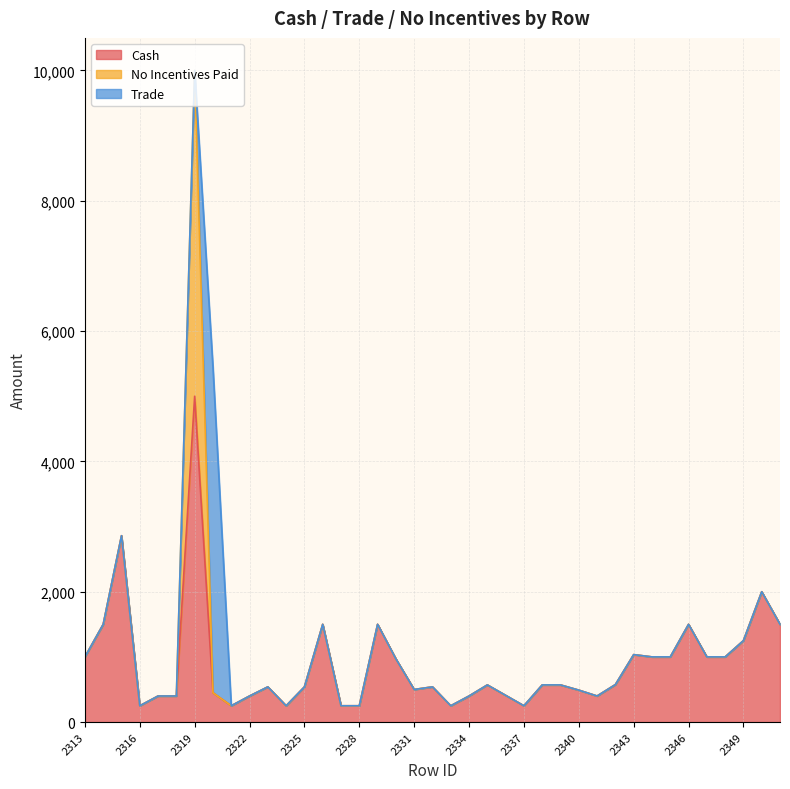

Which series changed the most between 2321 and 2325?

Cash